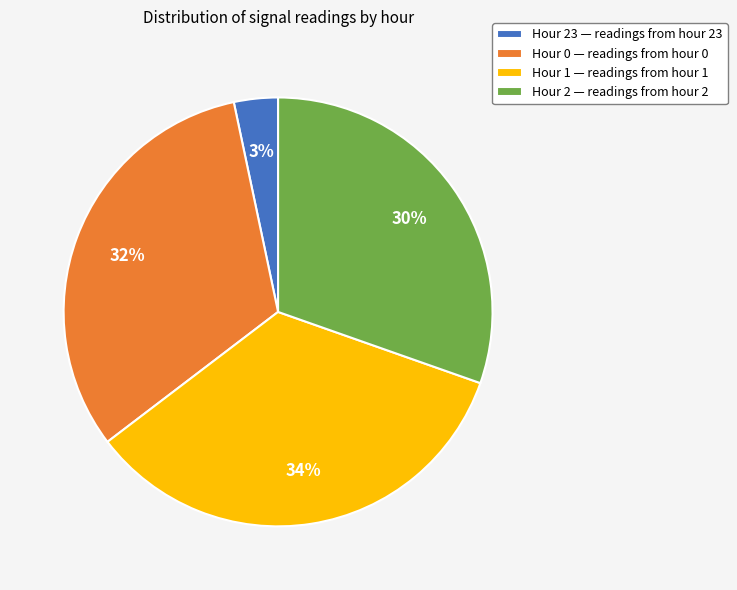

Rank the categories by value from highest to lowest.

Hour 1 — readings from hour 1, Hour 0 — readings from hour 0, Hour 2 — readings from hour 2, Hour 23 — readings from hour 23